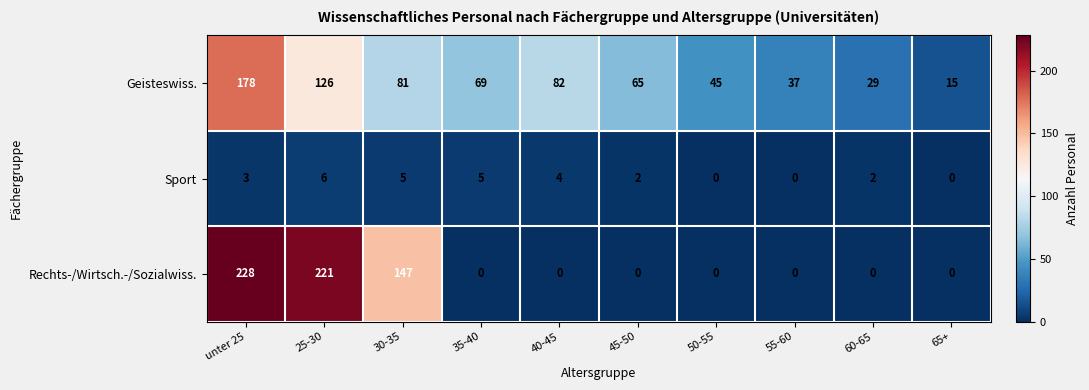

What is the sum of all Rechts-/Wirtsch.-/Sozialwiss. values?

596